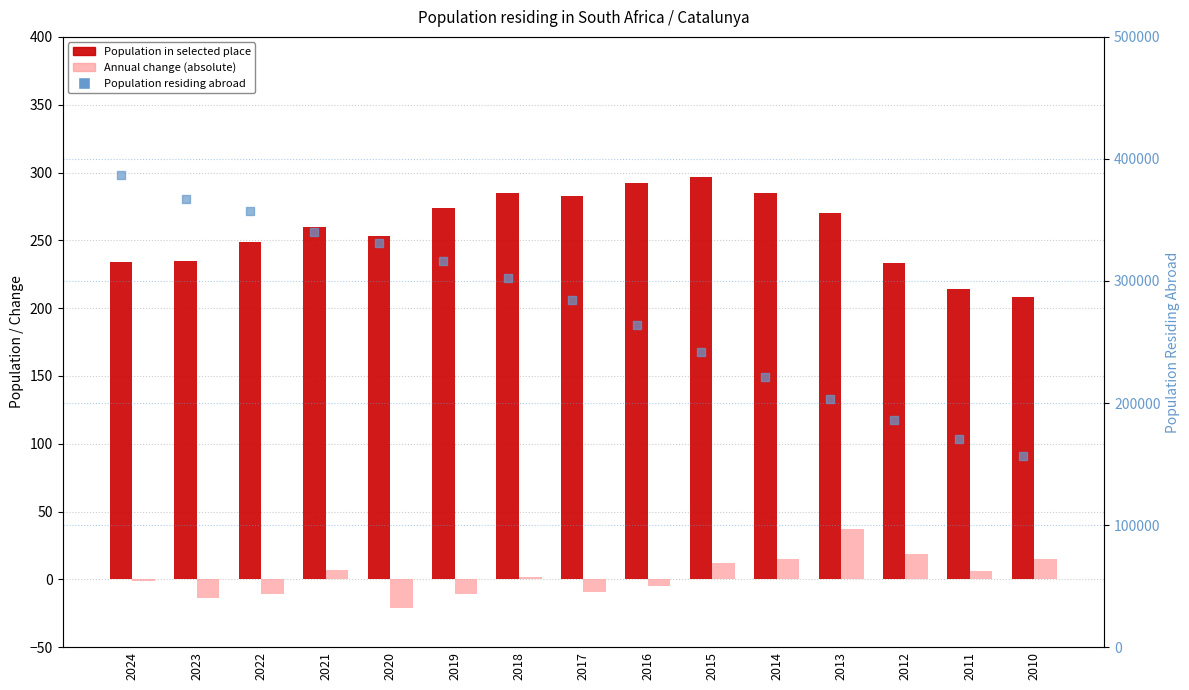

At which category is the sum across all series the highest?

2024